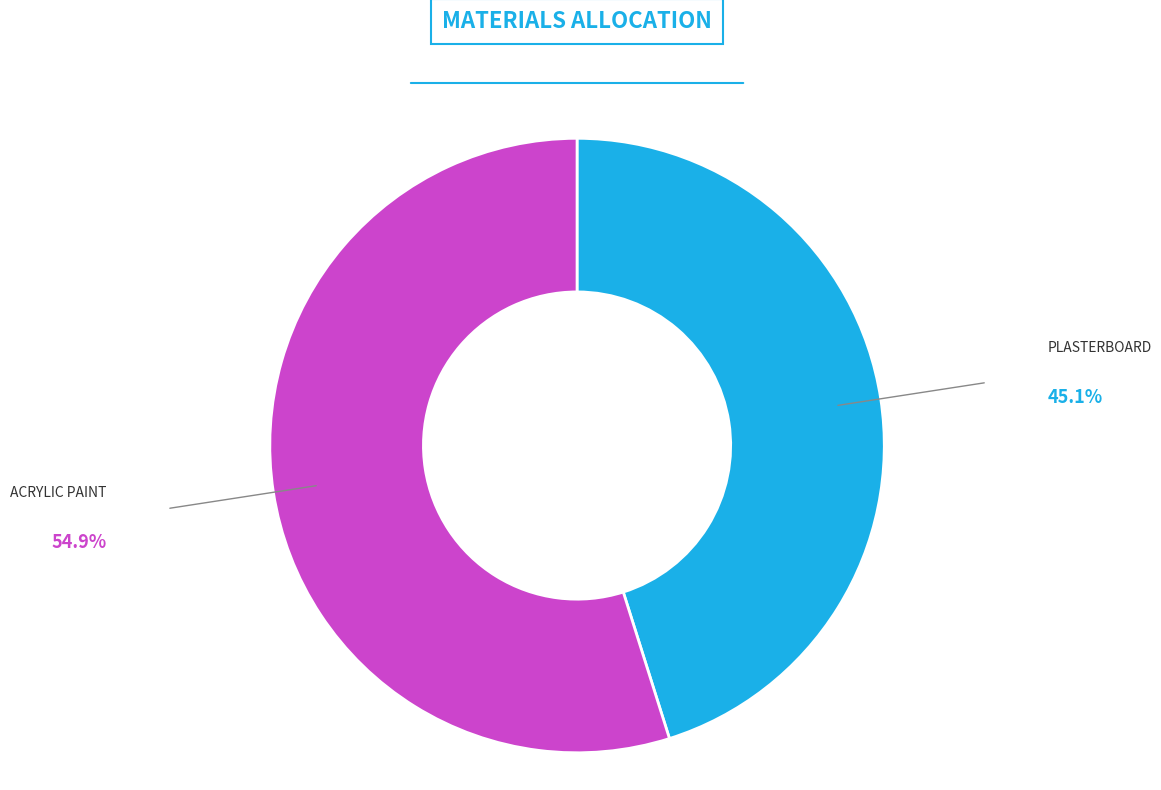

Does any single category account for the majority?

Yes